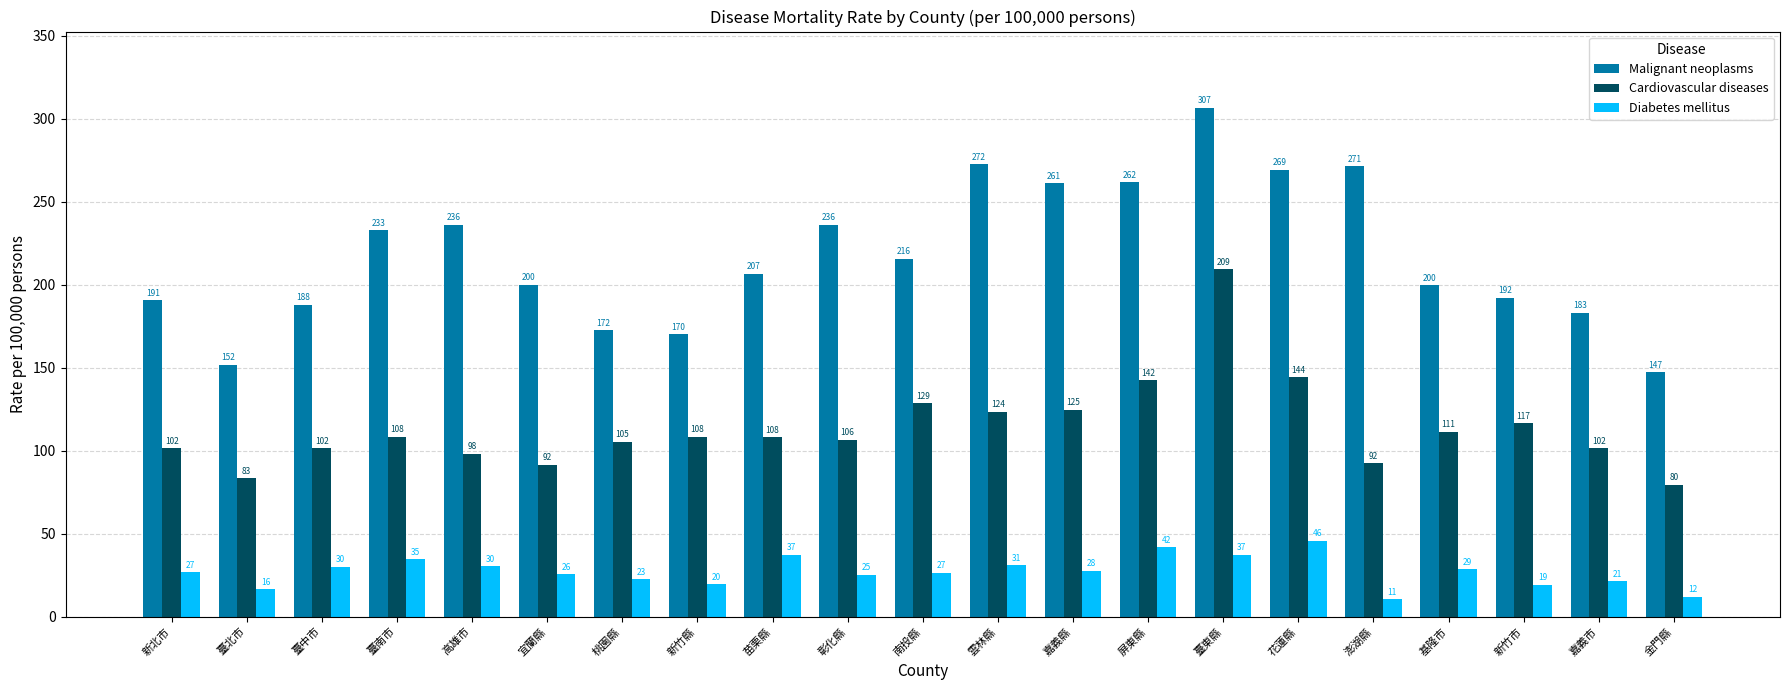

What is the spread (max minus min) of values at 基隆市?

171.0